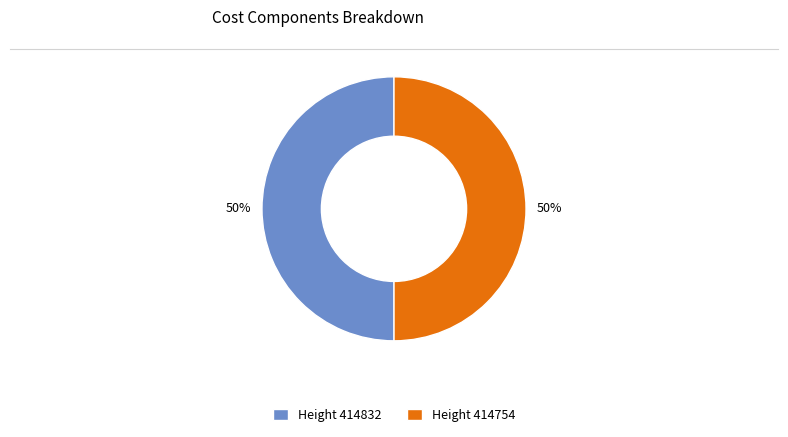

What percentage is the Height 414754 slice, to the nearest percent?

50%